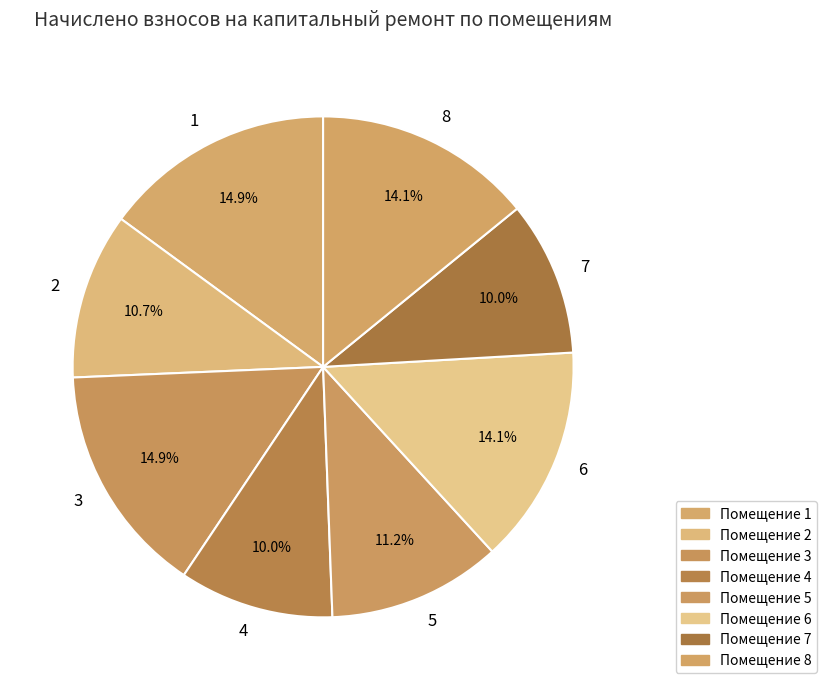

What portion of the pie excludes 1?

85.1%